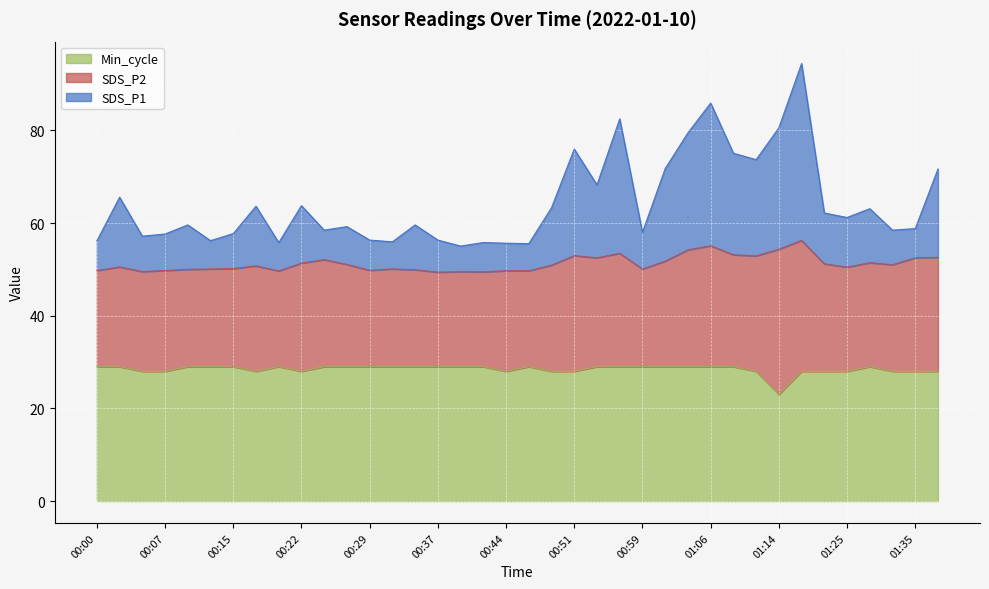

At which label is Min_cycle closest to 26?

00:05